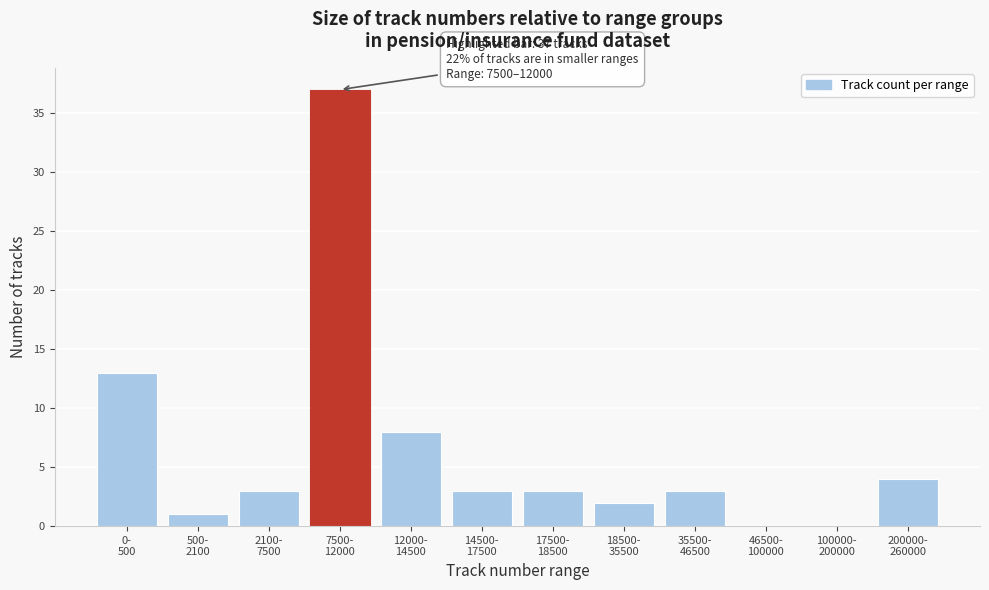

What is the greatest value displayed?

37